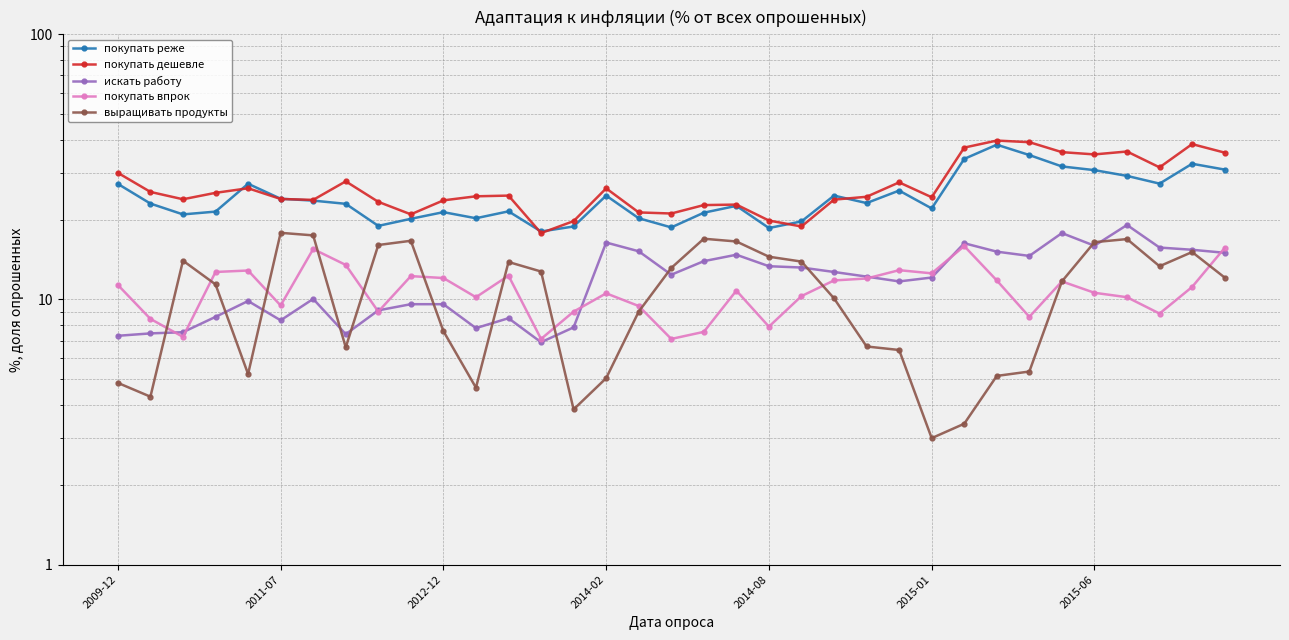

Reading left to right, what are all the values shown in this chart?

покупать реже или отказываться от некоторых покупок: 27.3	23.0	20.9	21.4	27.3	24.0	23.6	22.9	18.9	20.1	21.4	20.2	21.5	18.1	18.9	24.6	20.2	18.7	21.2	22.6	18.6	19.7	24.6	23.1	25.8	22.1	33.9	38.4	35.0	31.8	30.8	29.2	27.4	32.5	30.9
покупать более дешёвые продукты и товары: 30.0	25.4	23.9	25.2	26.3	23.9	23.8	27.9	23.4	20.9	23.6	24.5	24.6	17.8	19.8	26.2	21.3	21.1	22.7	22.8	19.9	18.9	23.8	24.4	27.6	24.3	37.4	39.8	39.2	36.0	35.2	36.1	31.5	38.5	35.8
искать более высокооплачиваемую работу: 7.3	7.5	7.5	8.6	9.9	8.3	10.1	7.4	9.1	9.6	9.6	7.8	8.5	6.9	7.8	16.4	15.2	12.4	13.9	14.8	13.3	13.2	12.7	12.2	11.7	12.1	16.3	15.2	14.6	17.8	15.9	19.1	15.7	15.4	15.0
покупать продукты впрок: 11.3	8.4	7.2	12.7	12.9	9.5	15.5	13.5	9.0	12.2	12.1	10.2	12.3	7.1	9.0	10.6	9.4	7.1	7.5	10.8	7.9	10.3	11.8	12.0	12.9	12.6	15.9	11.8	8.6	11.7	10.6	10.2	8.8	11.2	15.7
выращивать овощи и фрукты, разводить птицу: 4.8	4.3	14.0	11.4	5.2	17.8	17.4	6.6	16.1	16.6	7.6	4.7	13.8	12.8	3.9	5.0	9.0	13.2	16.9	16.6	14.5	13.9	10.1	6.7	6.5	3.0	3.4	5.2	5.3	11.7	16.4	16.9	13.3	15.1	12.1